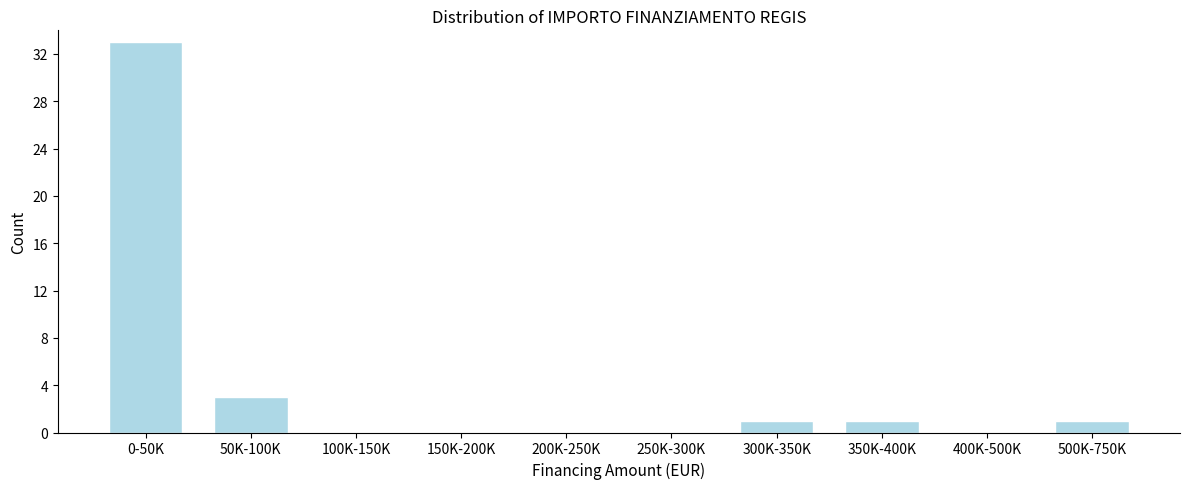

Reading left to right, extract all data points from this chart.

0-50K=33	50K-100K=3	100K-150K=0	150K-200K=0	200K-250K=0	250K-300K=0	300K-350K=1	350K-400K=1	400K-500K=0	500K-750K=1